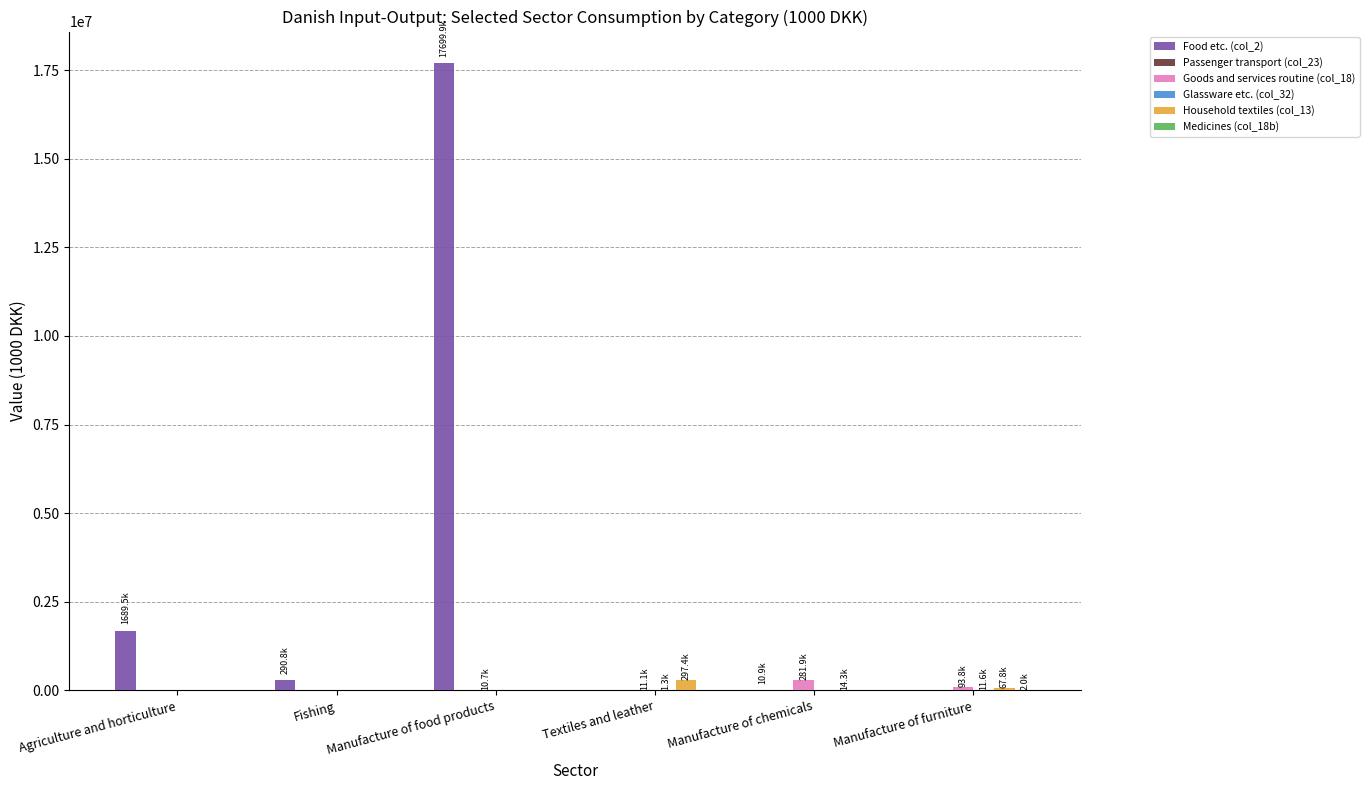

How many groups of bars are there?

6